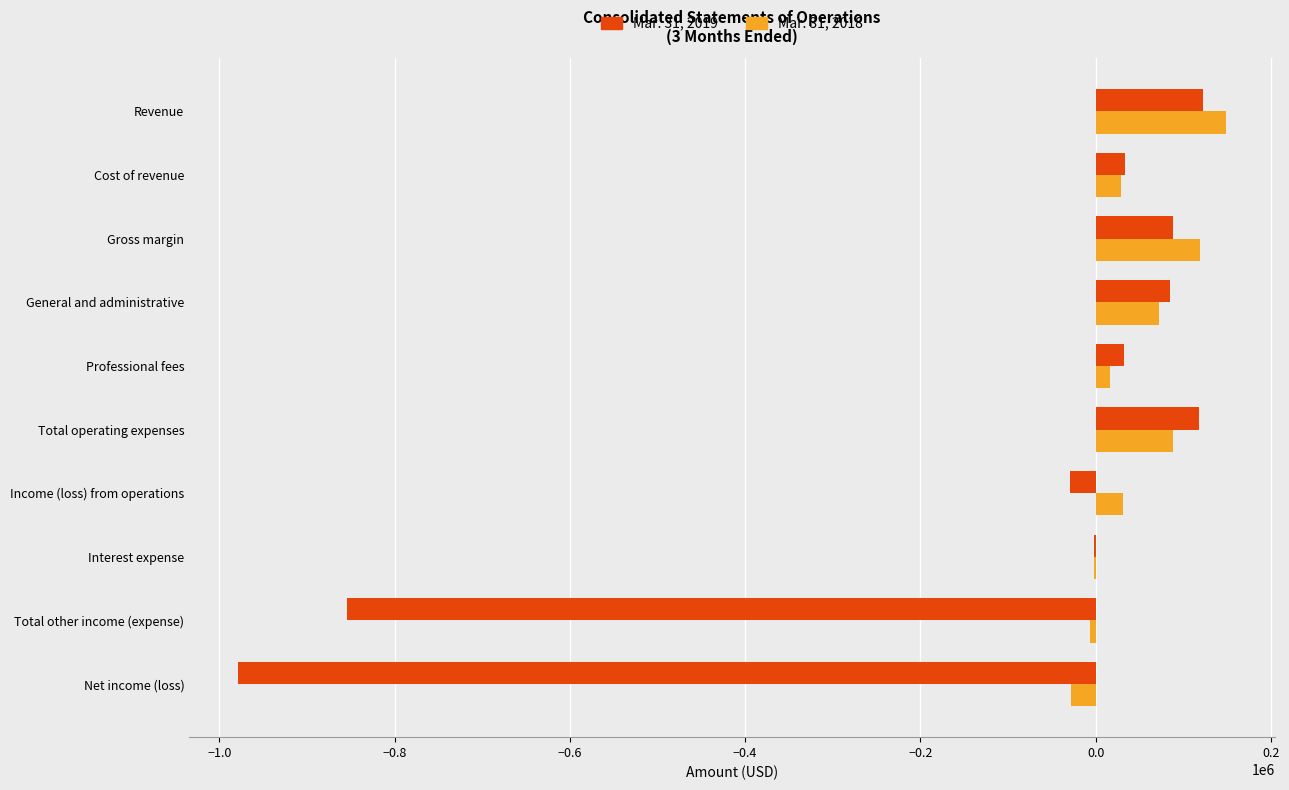

The Mar. 31, 2018 series shows 239788 at Revenue. True or false?

False